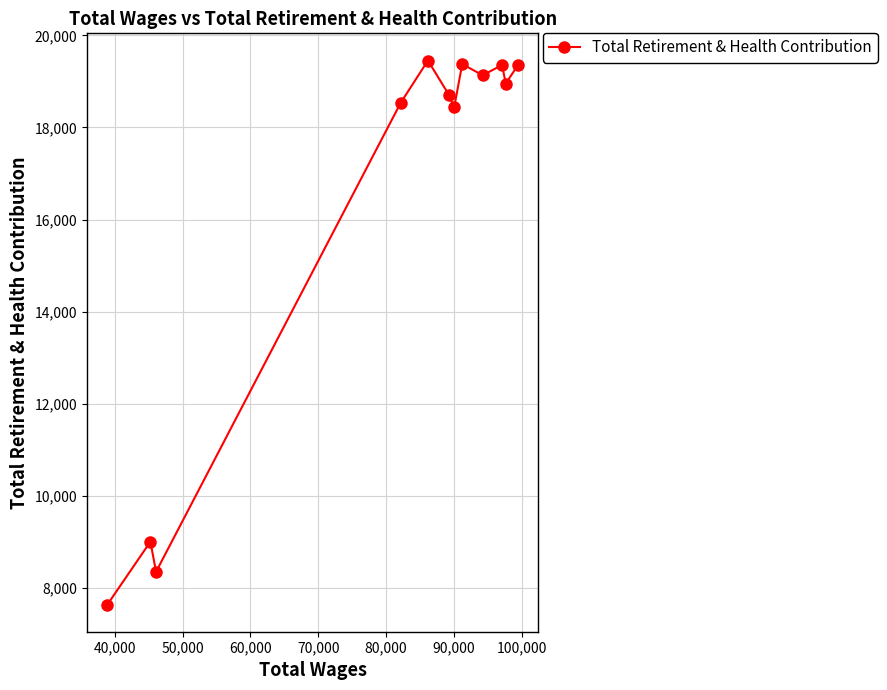

What is the greatest value displayed?

19454